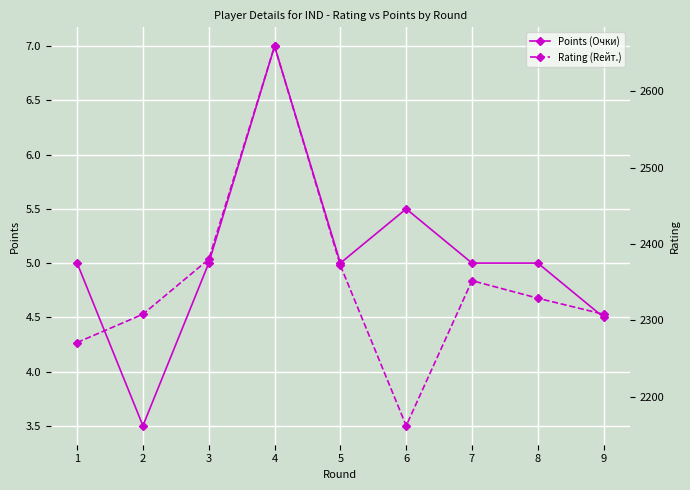

True or false: Points (Очки) has more than 1 interior local peaks.

True